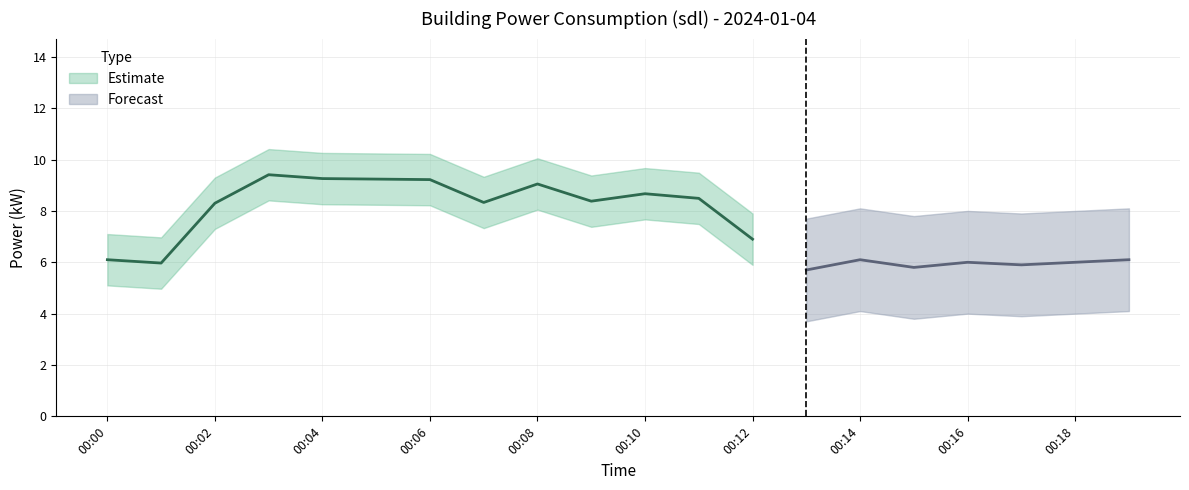

True or false: power_forecast and power_forecast_upper intersect in this chart.

False